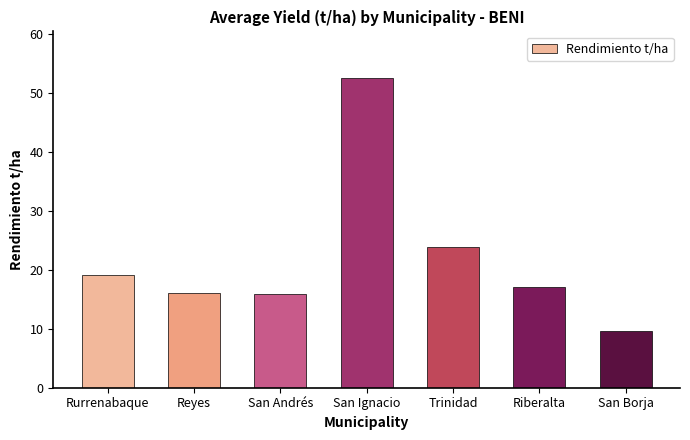

What is the label of the 1st bar from the left?

Rurrenabaque